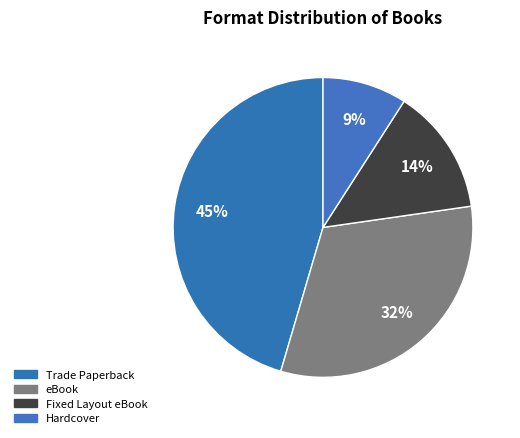

Do Fixed Layout eBook and Trade Paperback together represent more than half of the pie?

Yes